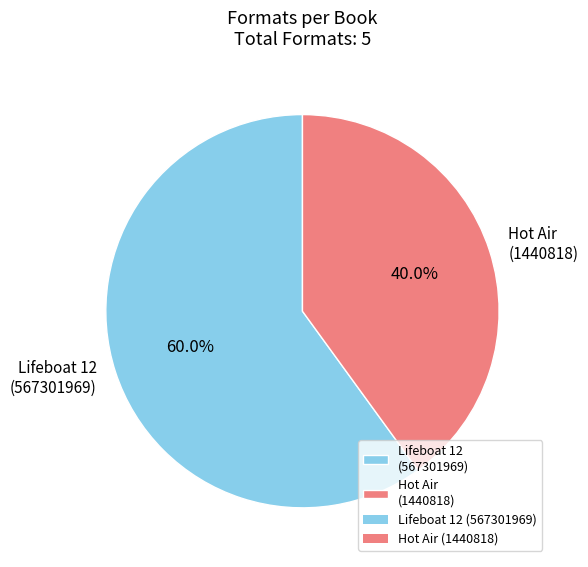

To the nearest percent, what percentage of the pie is Lifeboat 12?

60%